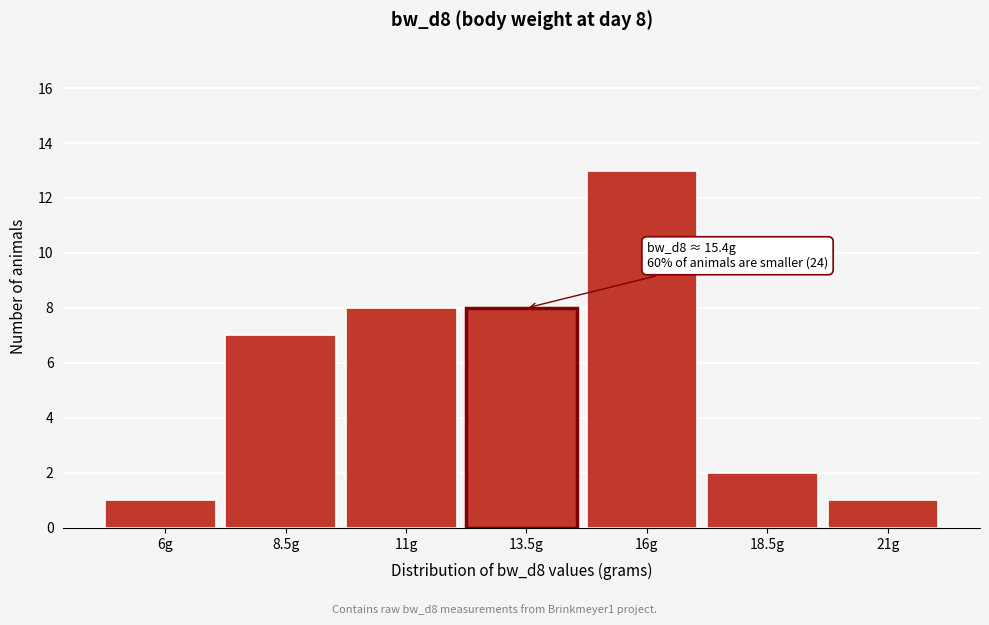

Reading left to right, what are all the values shown in this chart?

6g=1	8.5g=7	11g=8	13.5g=8	16g=13	18.5g=2	21g=1